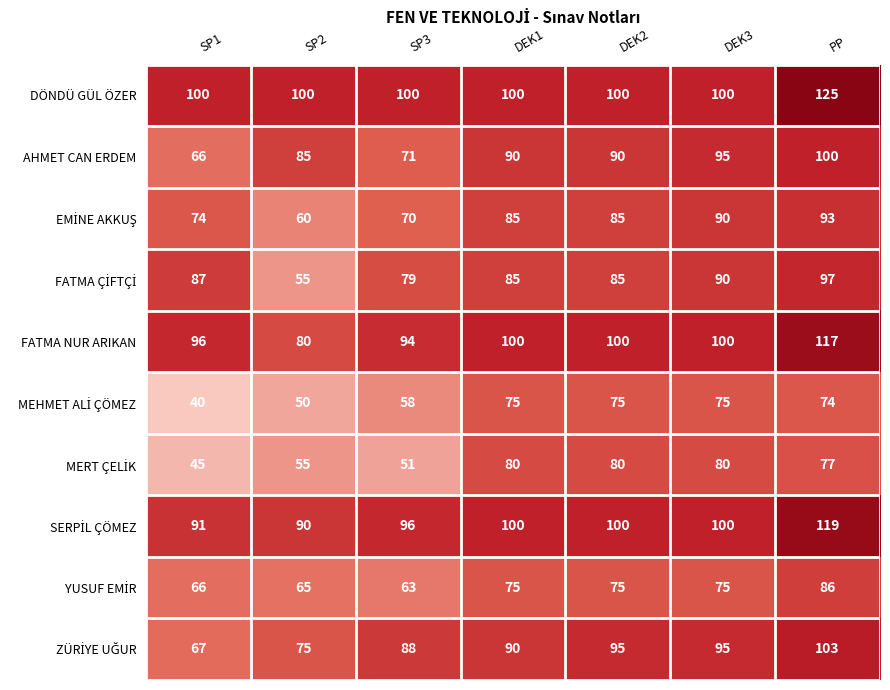

Between SP3 and PP, which series saw the biggest shift?

AHMET CAN ERDEM